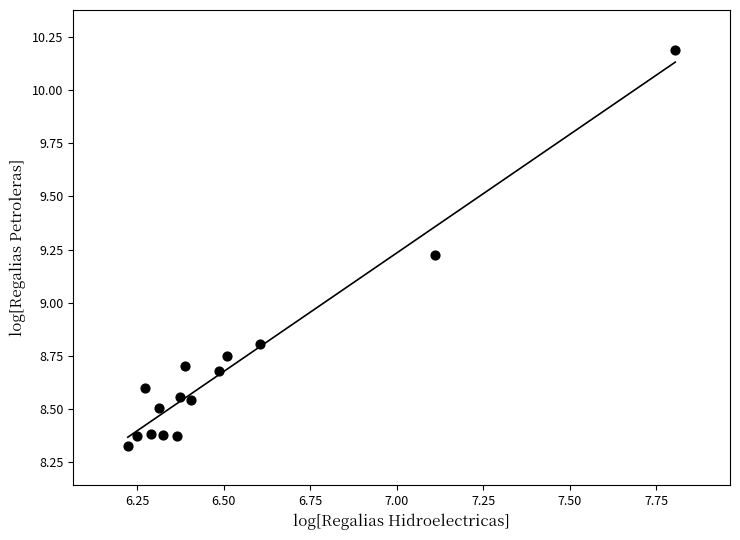

What Y value in the scatter plot is closest to 9?

8.8